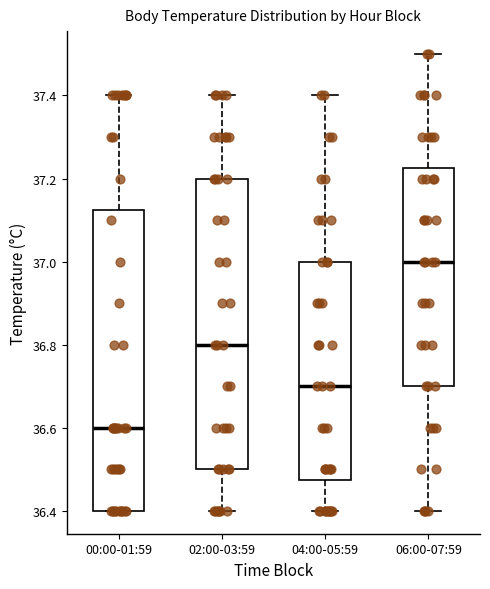

Which box has the highest median line?

06:00-07:59